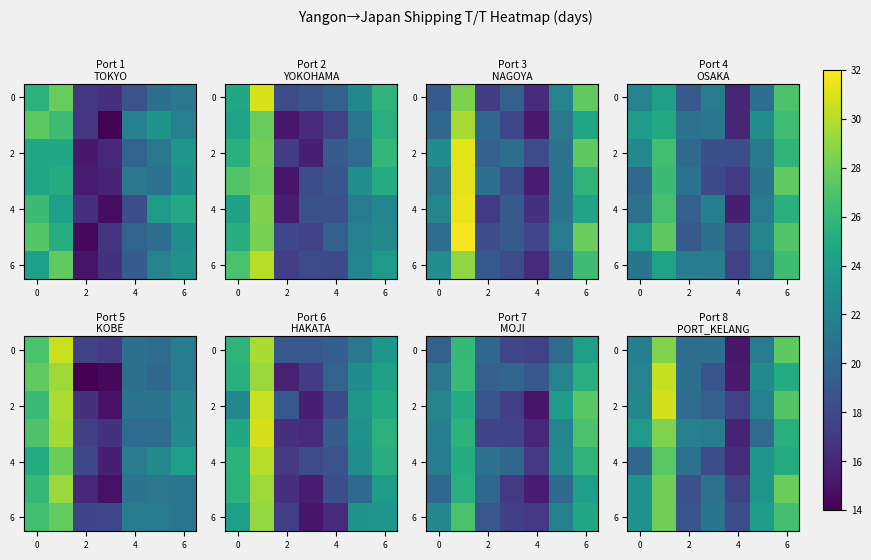

How many distinct data groups are displayed?

7